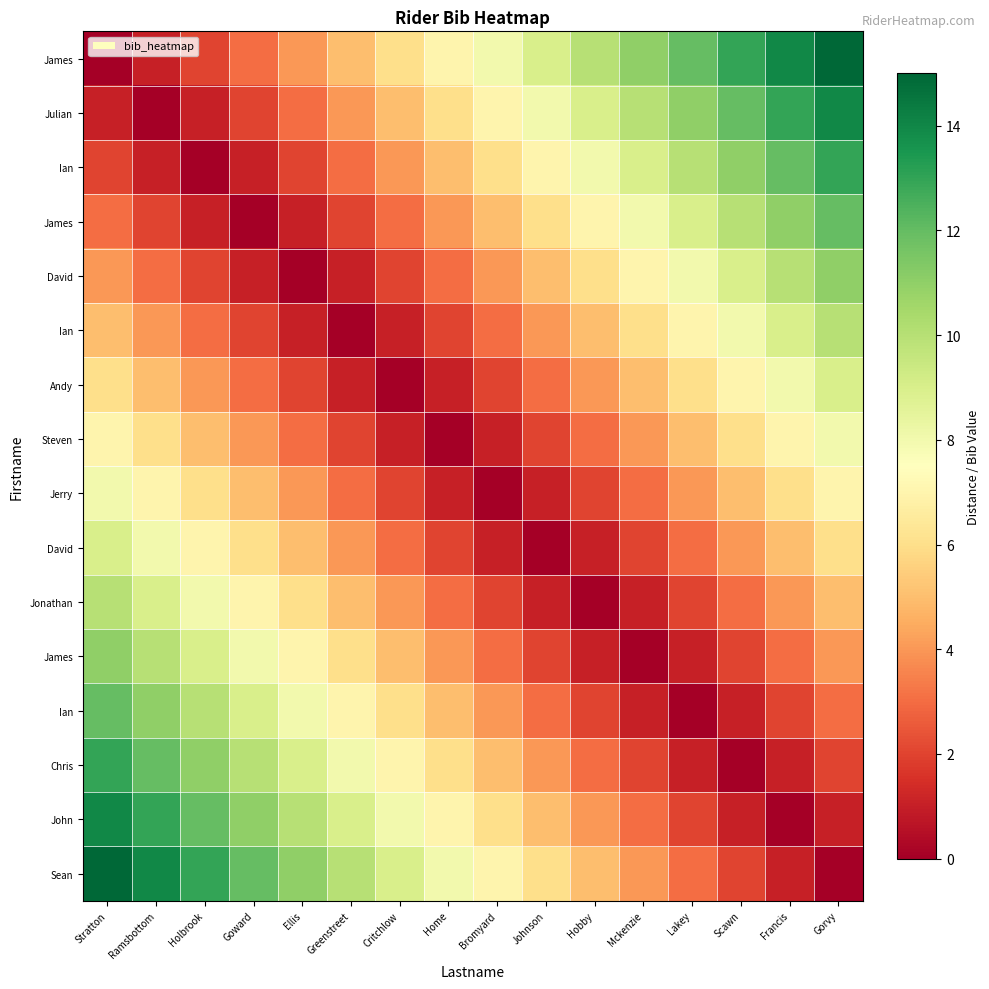

How many data points does each series have?

16